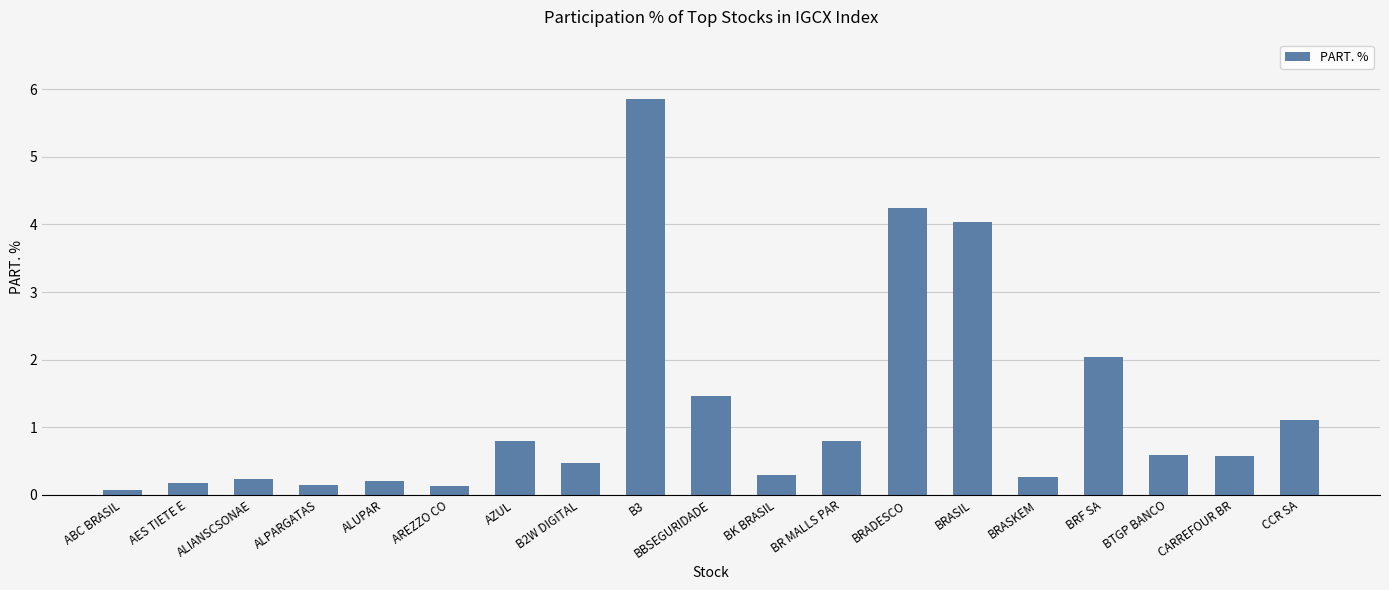

Which label corresponds to the largest value in the chart?

B3